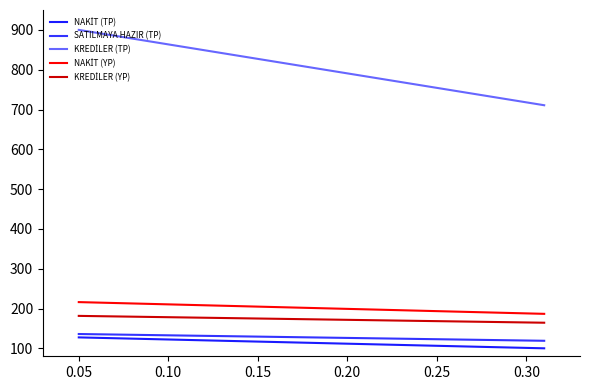

What is the value of the NAKİT (YP) point at the 2nd from the left?

186.6